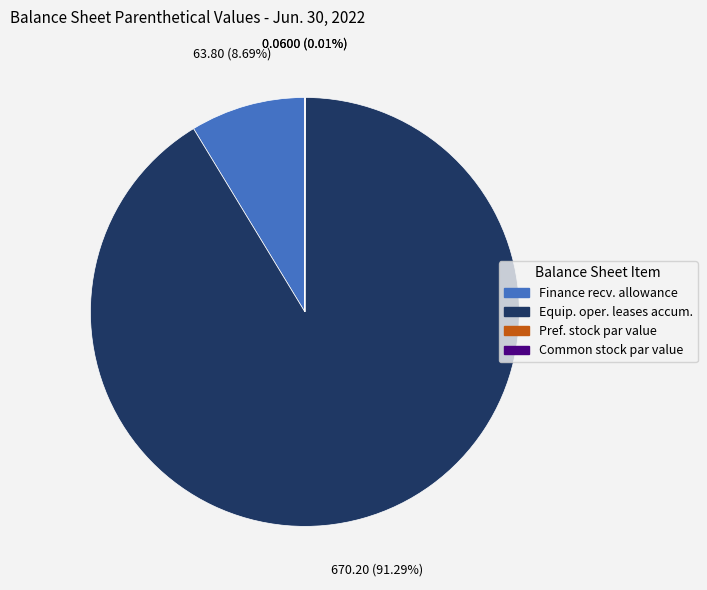

Which slice represents more than half of the pie?

Equip. oper. leases accum.